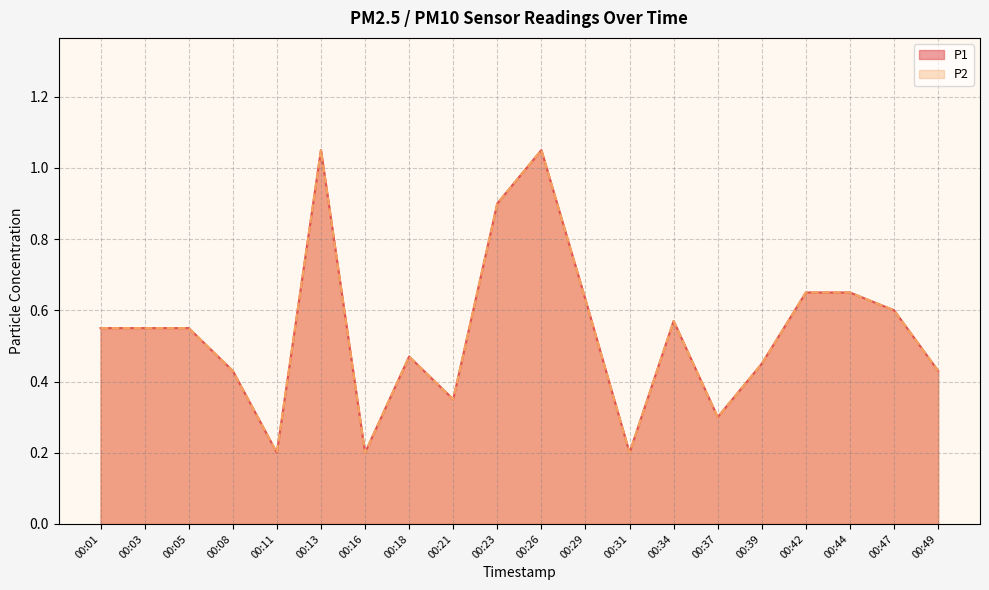

Is it true that P2 equals 0.7 at 00:39?

False